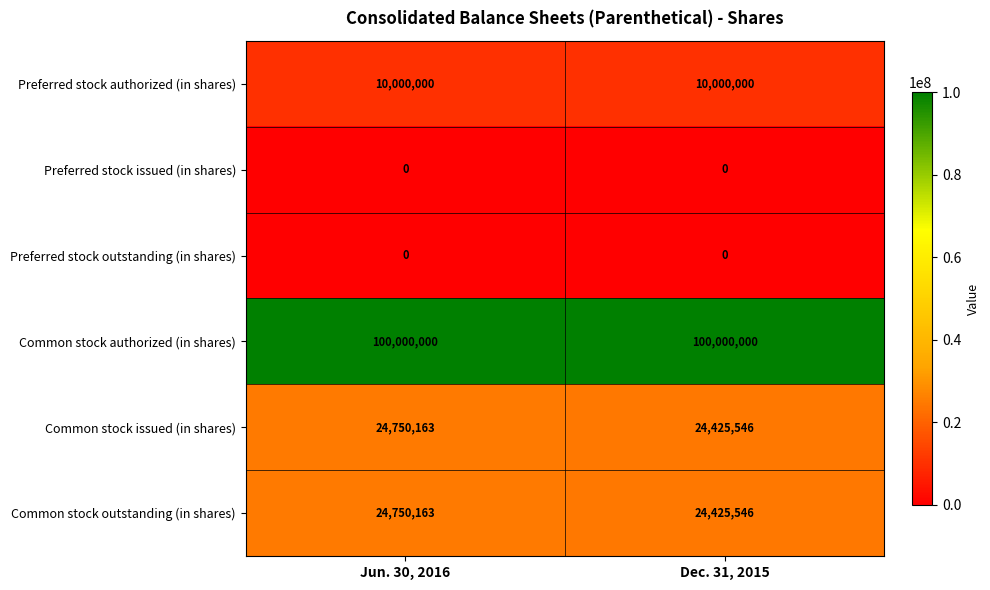

Is it true that Common stock authorized (in shares) equals 139974838 at Jun. 30, 2016?

False